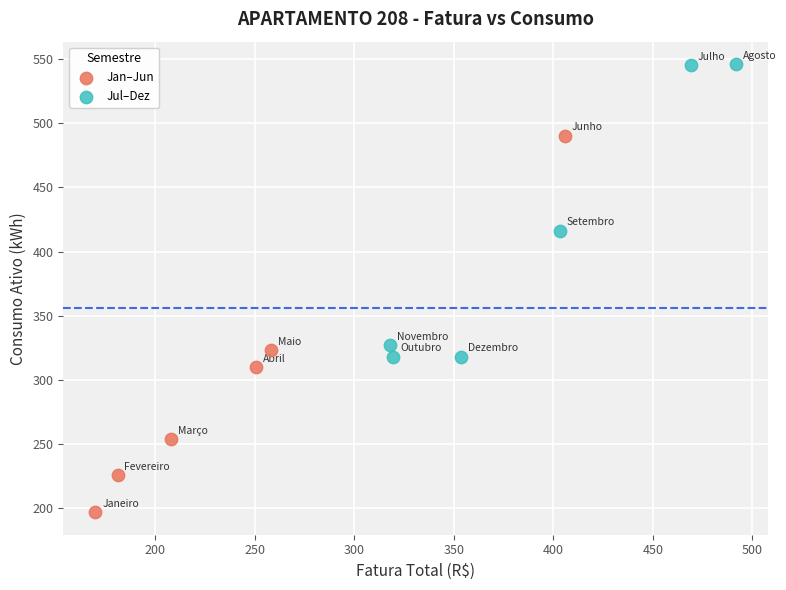

Which series contains the highest Y value?

Jul–Dez